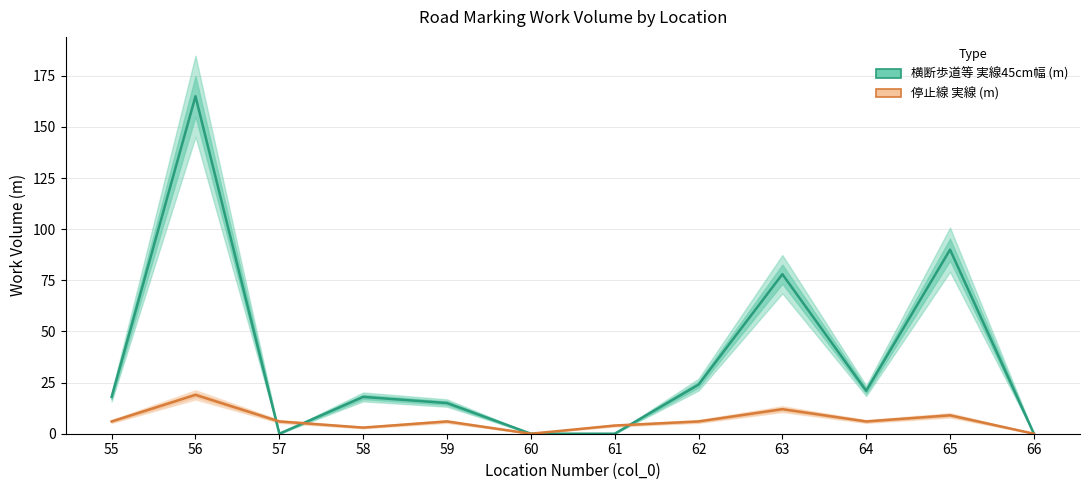

What is the value of the 停止線 実線 (m) point at the 9th from the left?

12